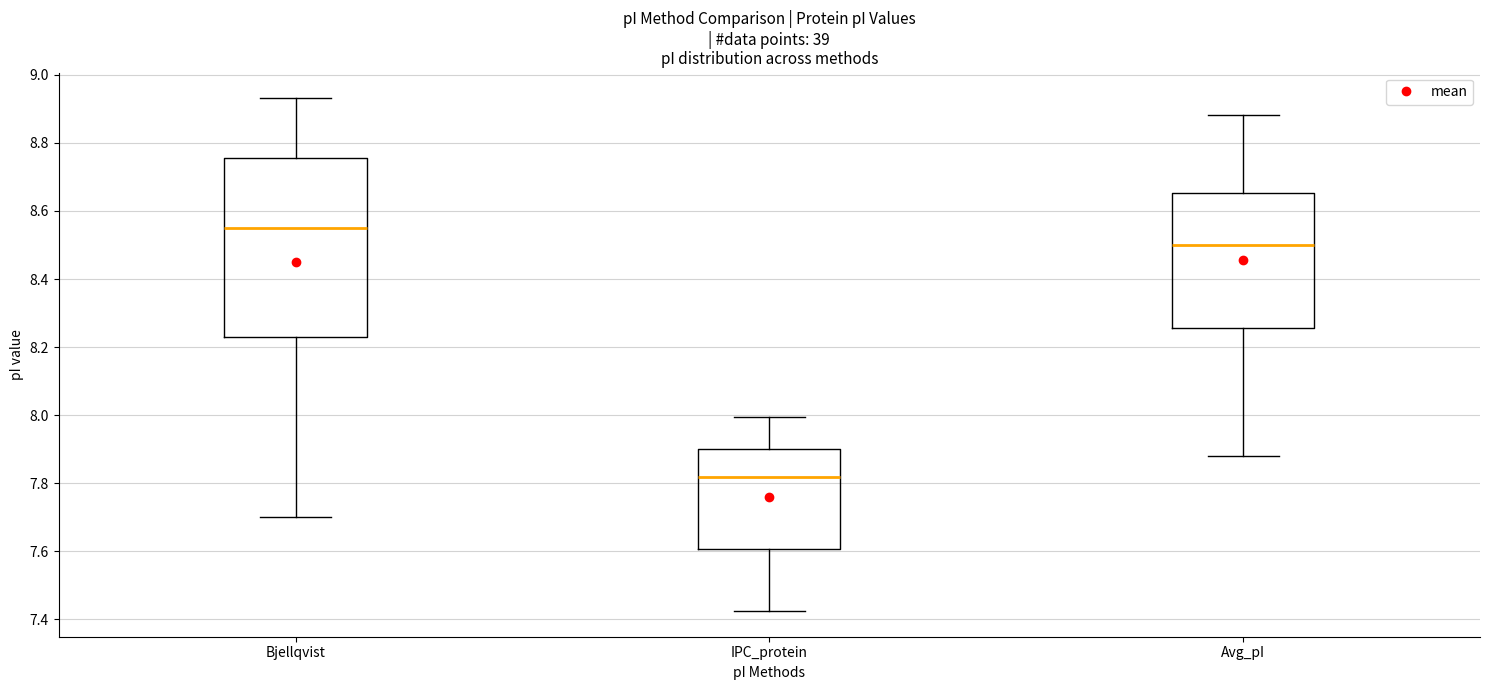

Which box's median line is the highest?

Bjellqvist